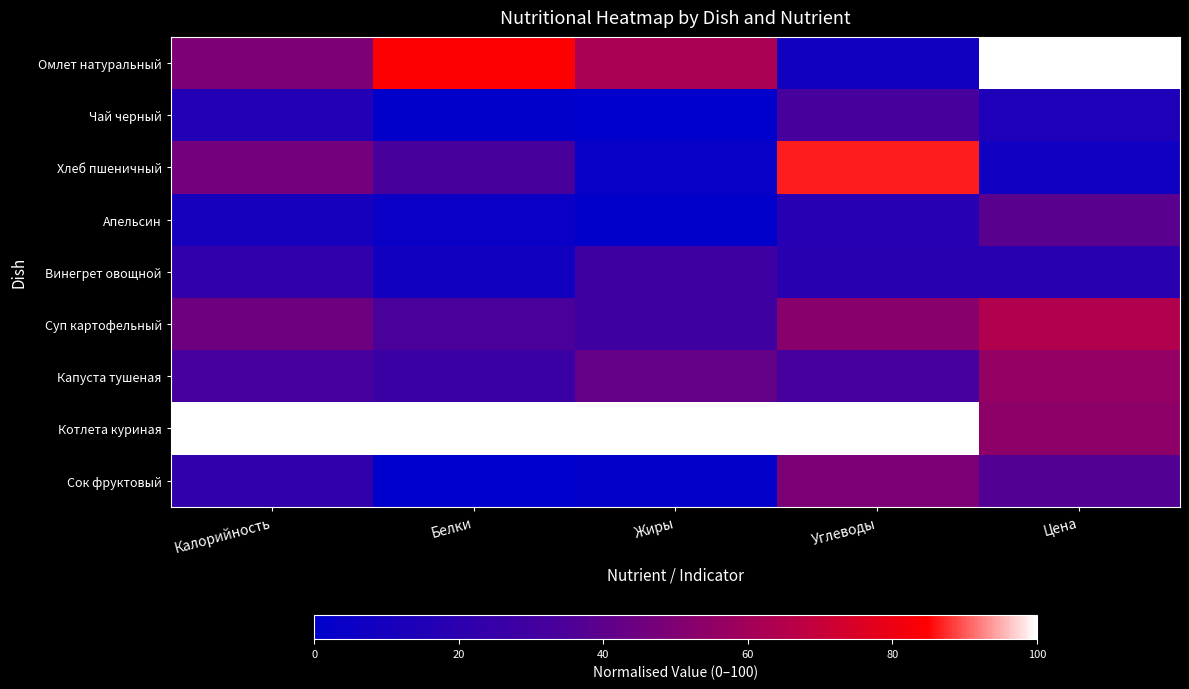

At which category is the sum across all series the highest?

Углеводы